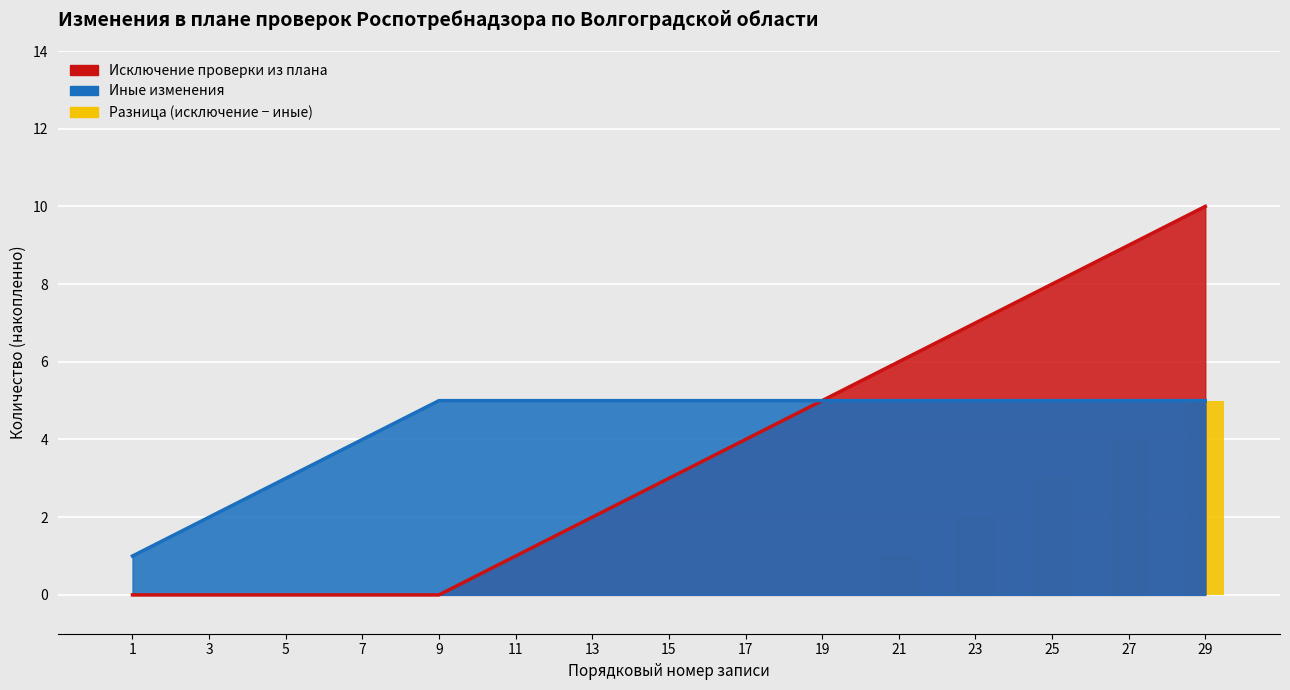

Does the chart contain any negative values?

No